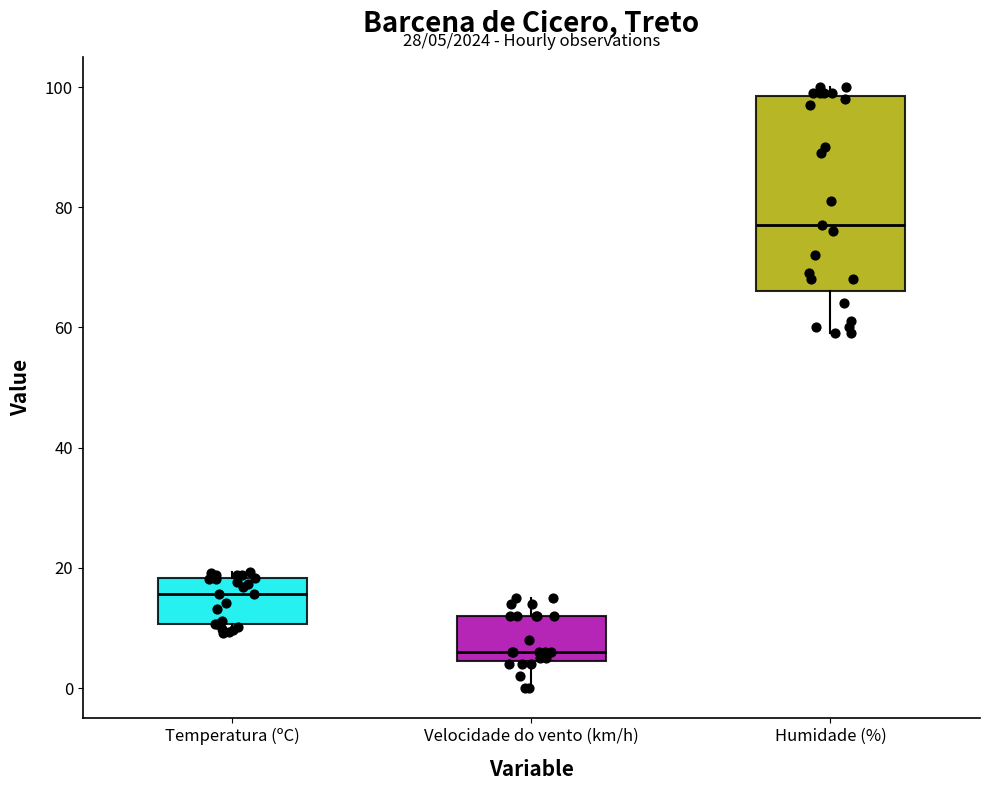

Which box's median line is the lowest?

Velocidade do vento (km/h)